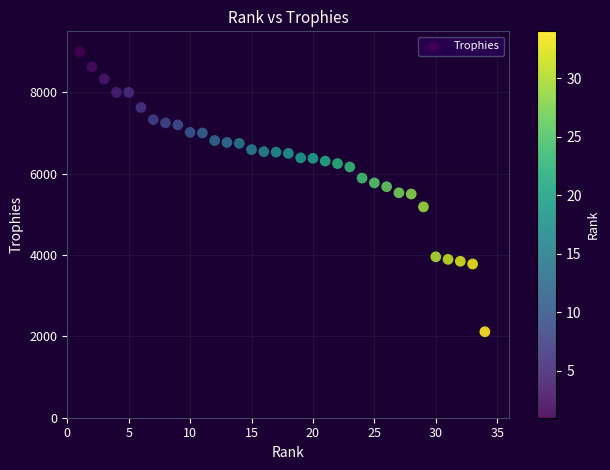

What is the range of X values (max minus min)?

33